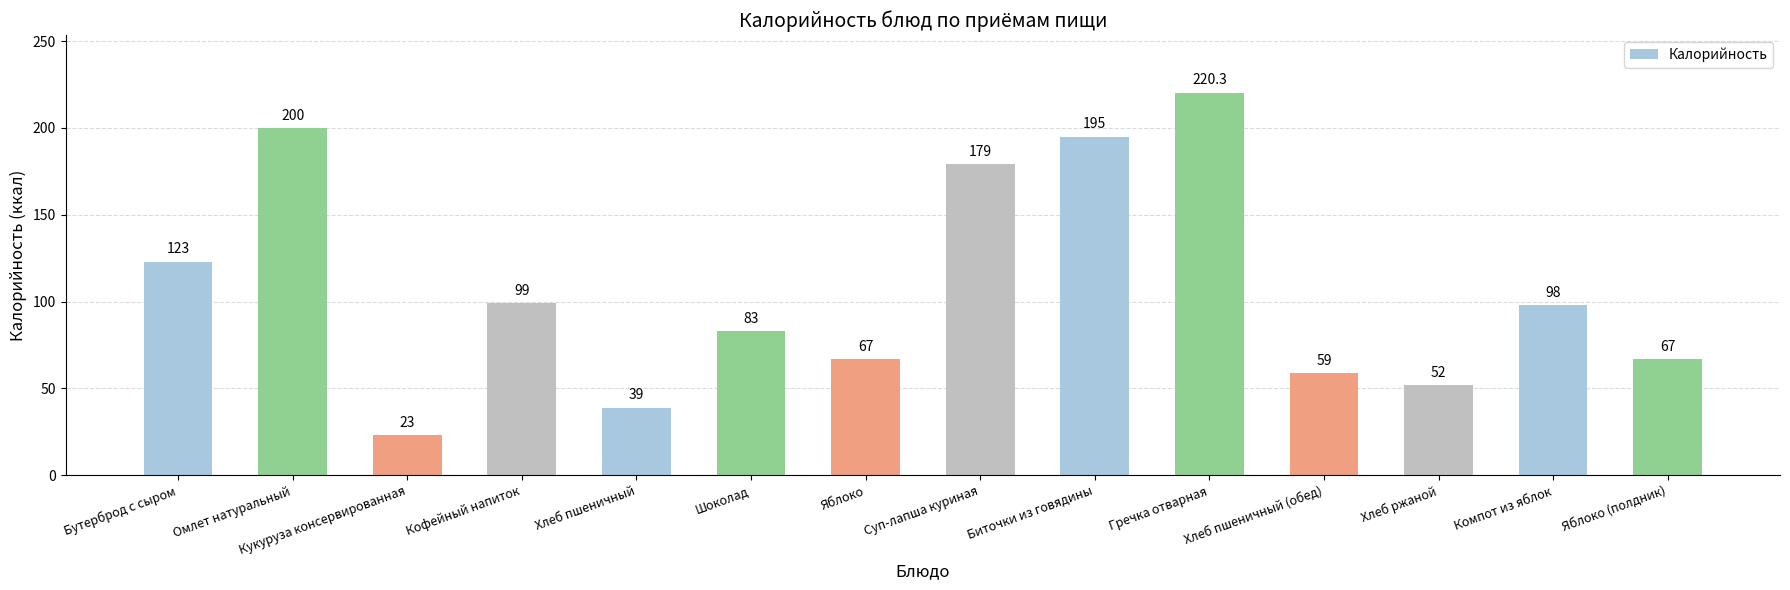

Read the value at Хлеб пшеничный.

39.0